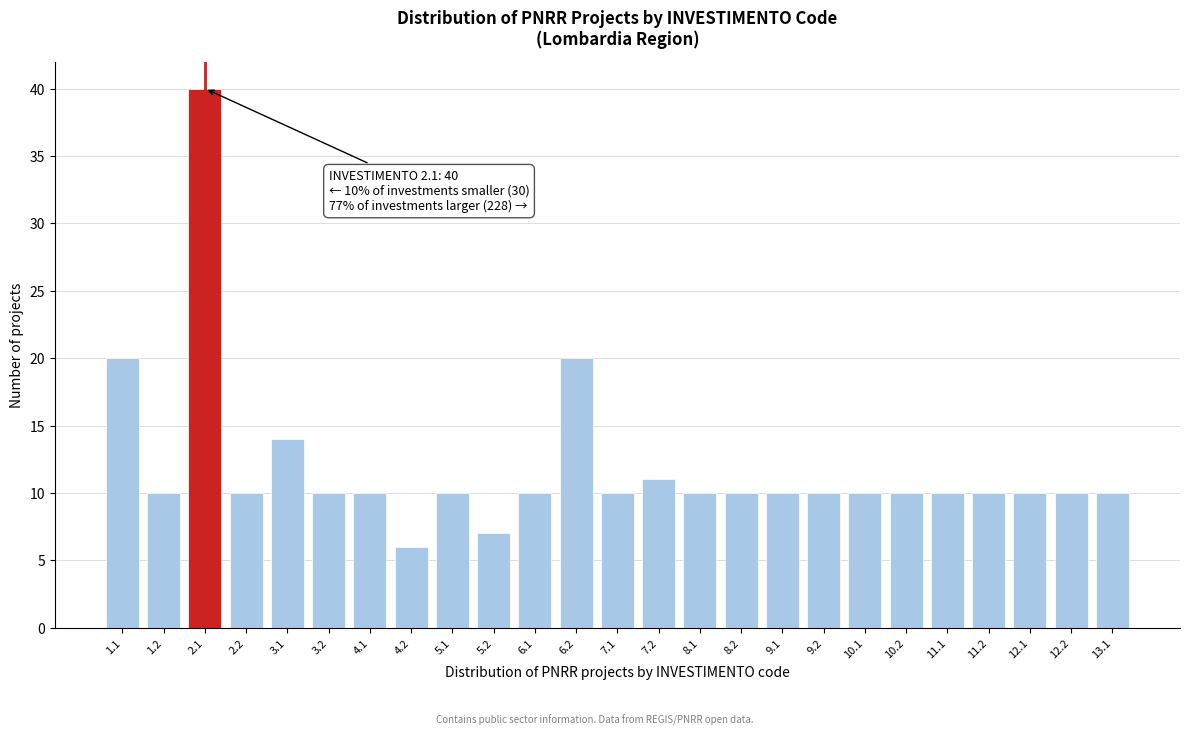

Reading left to right, list all the values displayed in this chart.

1.1=20	1.2=10	2.1=40	2.2=10	3.1=14	3.2=10	4.1=10	4.2=6	5.1=10	5.2=7	6.1=10	6.2=20	7.1=10	7.2=11	8.1=10	8.2=10	9.1=10	9.2=10	10.1=10	10.2=10	11.1=10	11.2=10	12.1=10	12.2=10	13.1=10